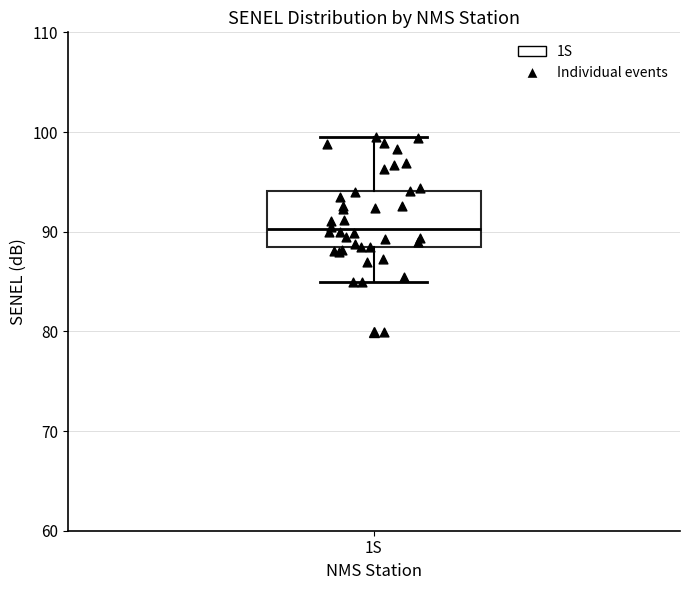

Where does the median line of the box for 1S sit on the y-axis? The values are not printed on the chart, so give them approximately, as read against the axis.

90